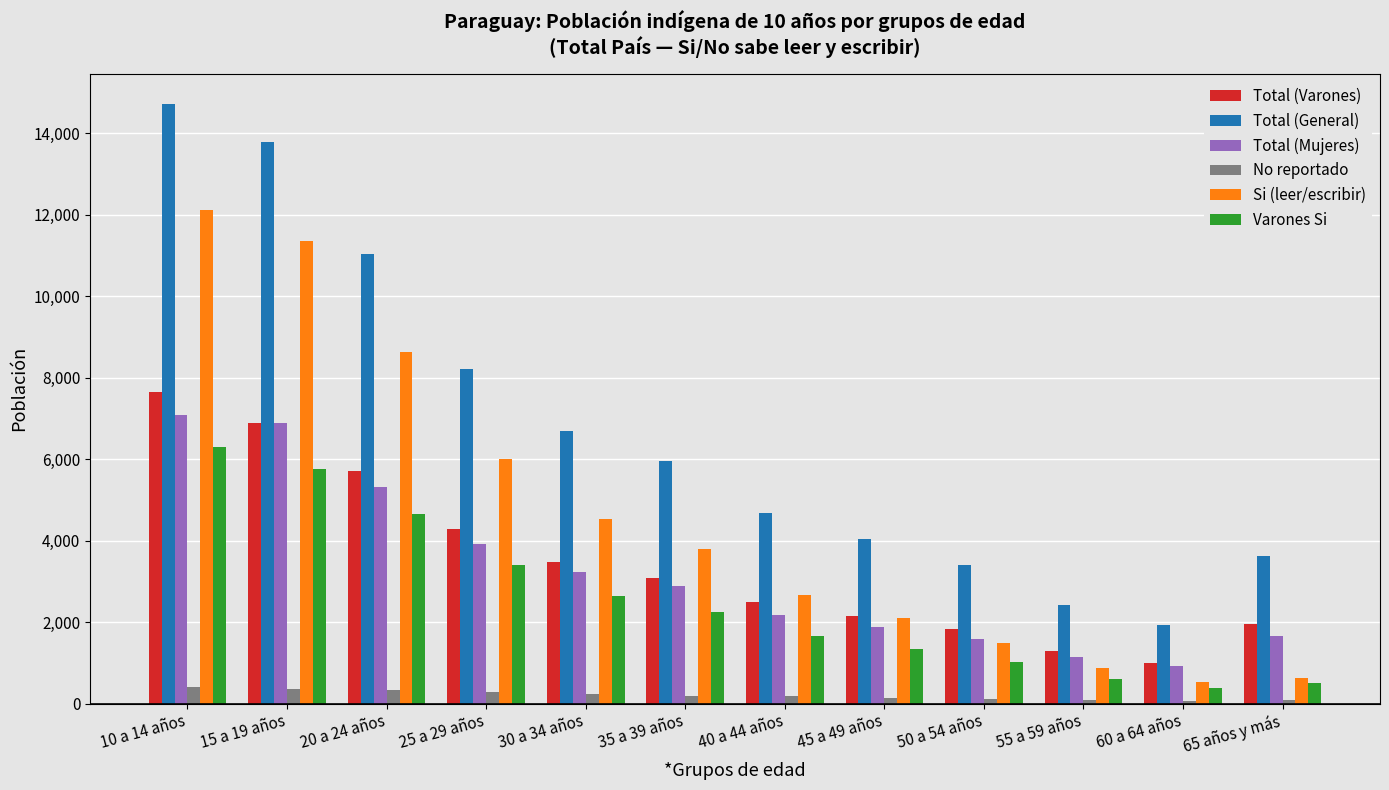

How many bars are there in each group?

6